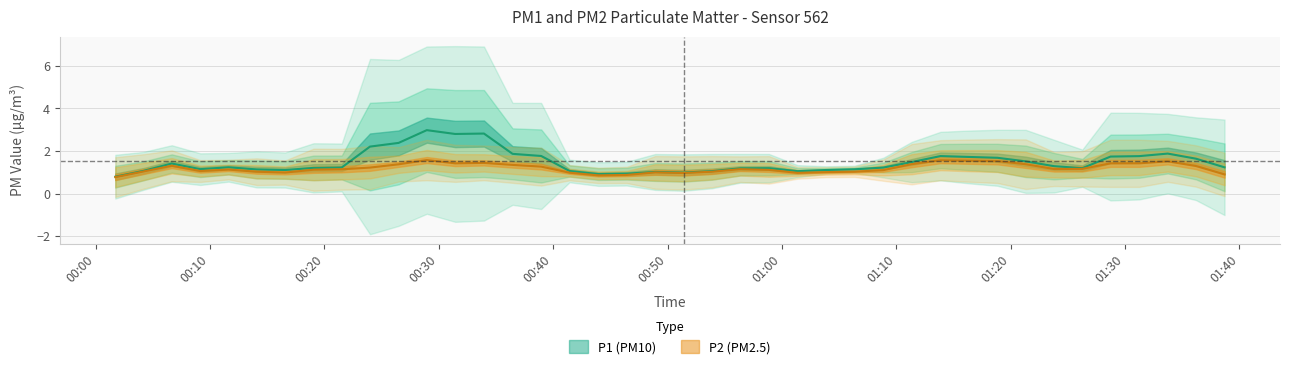

What is the average value of the P1 series?

1.5